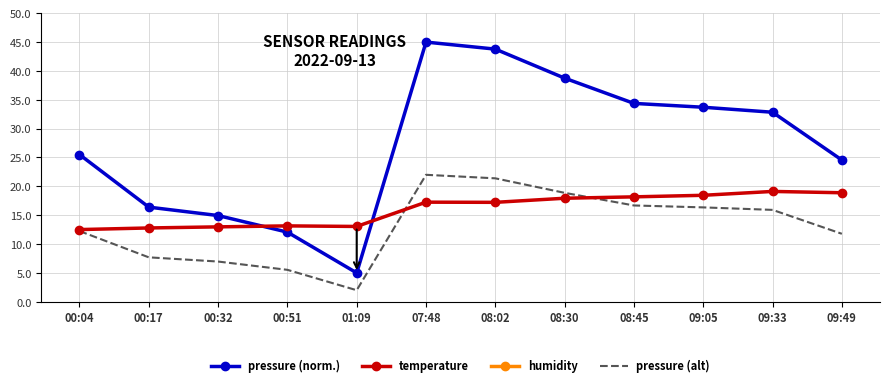

Which label corresponds to the largest value in the chart?

00:04